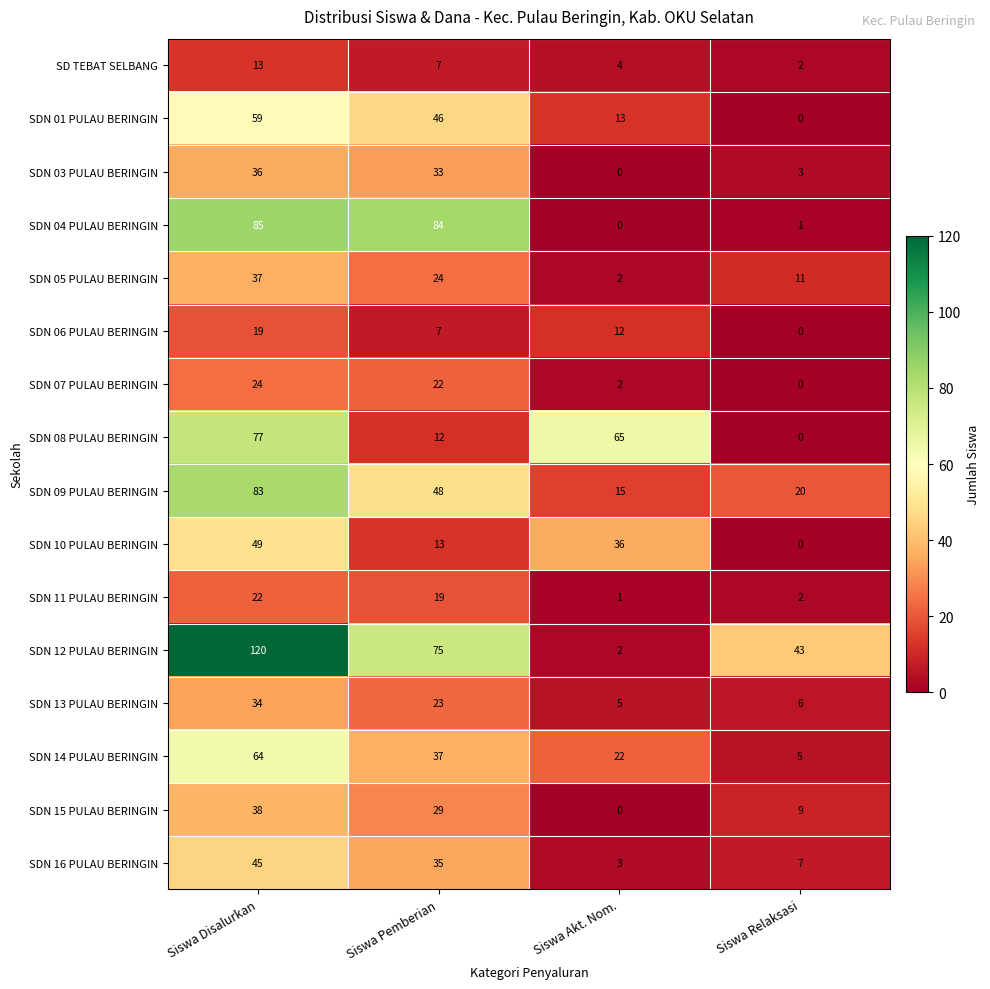

What is the difference between the highest and lowest values at Siswa Disalurkan?

107